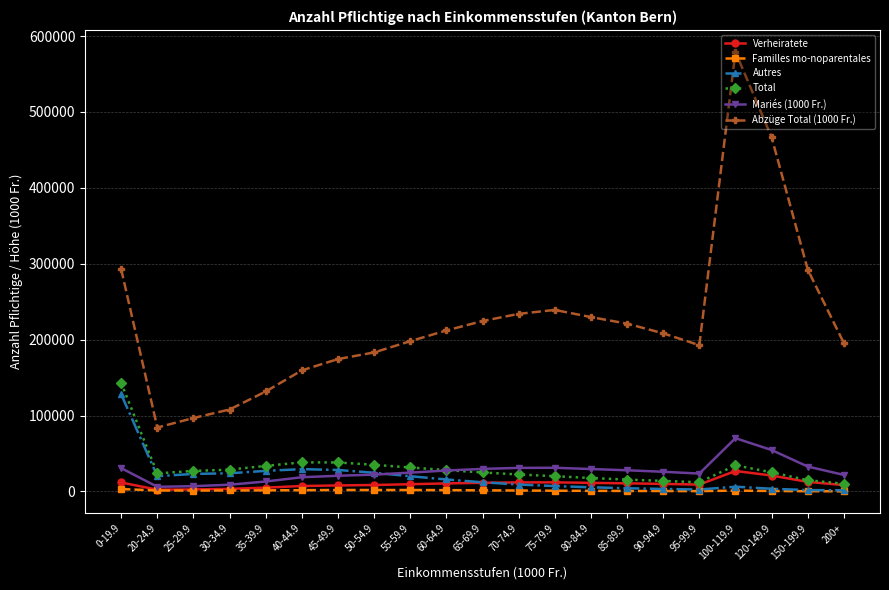

What is the difference between the highest and lowest values at 65-69.9?

223062.9